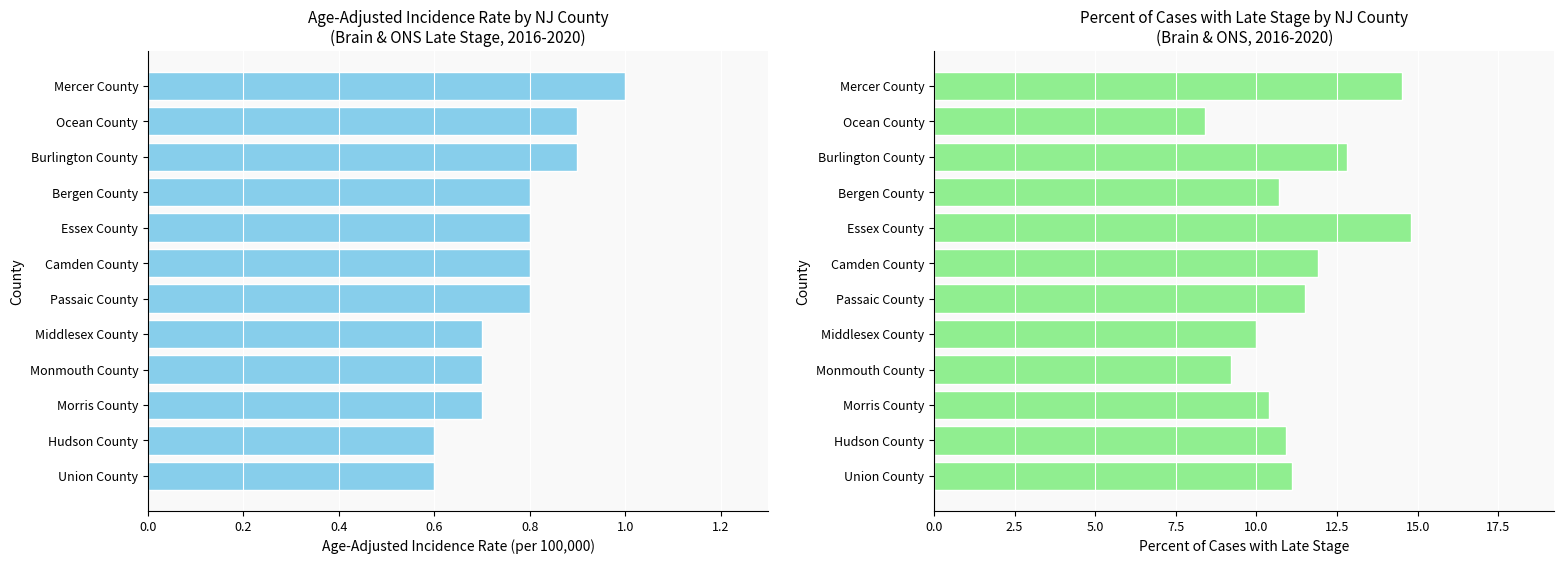

Rank the series by their average value, from highest to lowest.

Percent of Cases with Late Stage, Age-Adjusted Incidence Rate